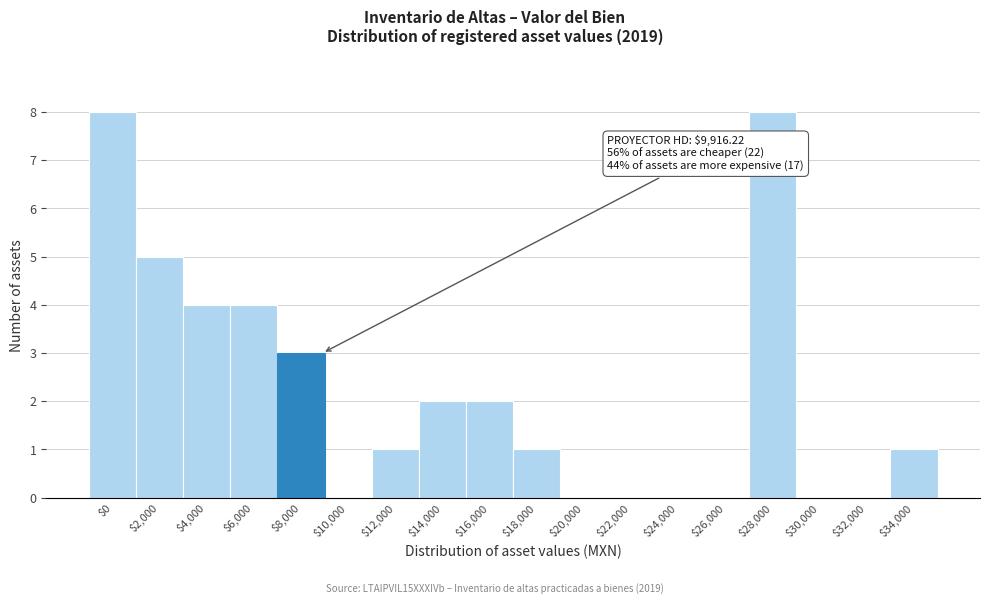

What is the maximum value shown in the chart?

8